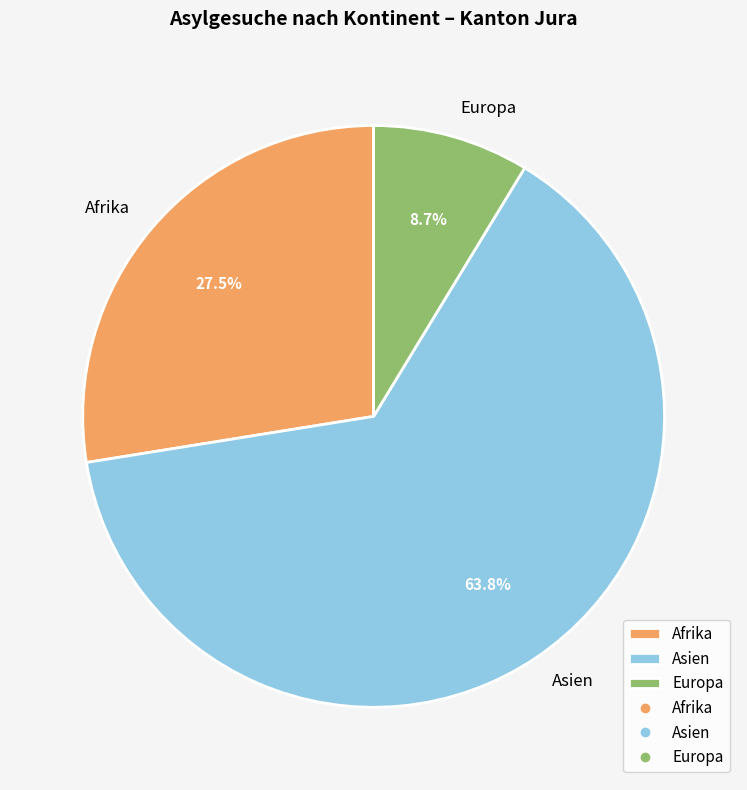

Do Europa and Asien together represent more than half of the pie?

Yes